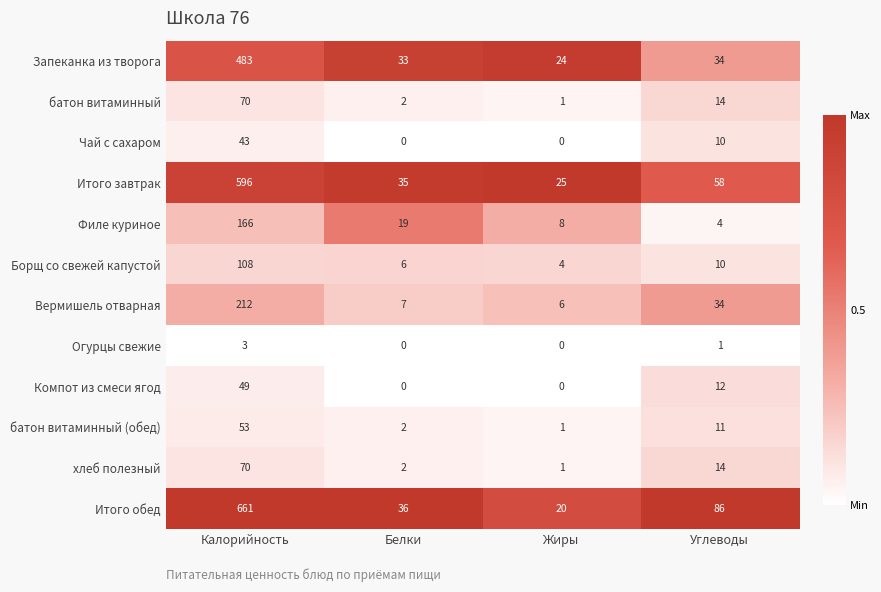

What is the total value across all series at Белки?

142